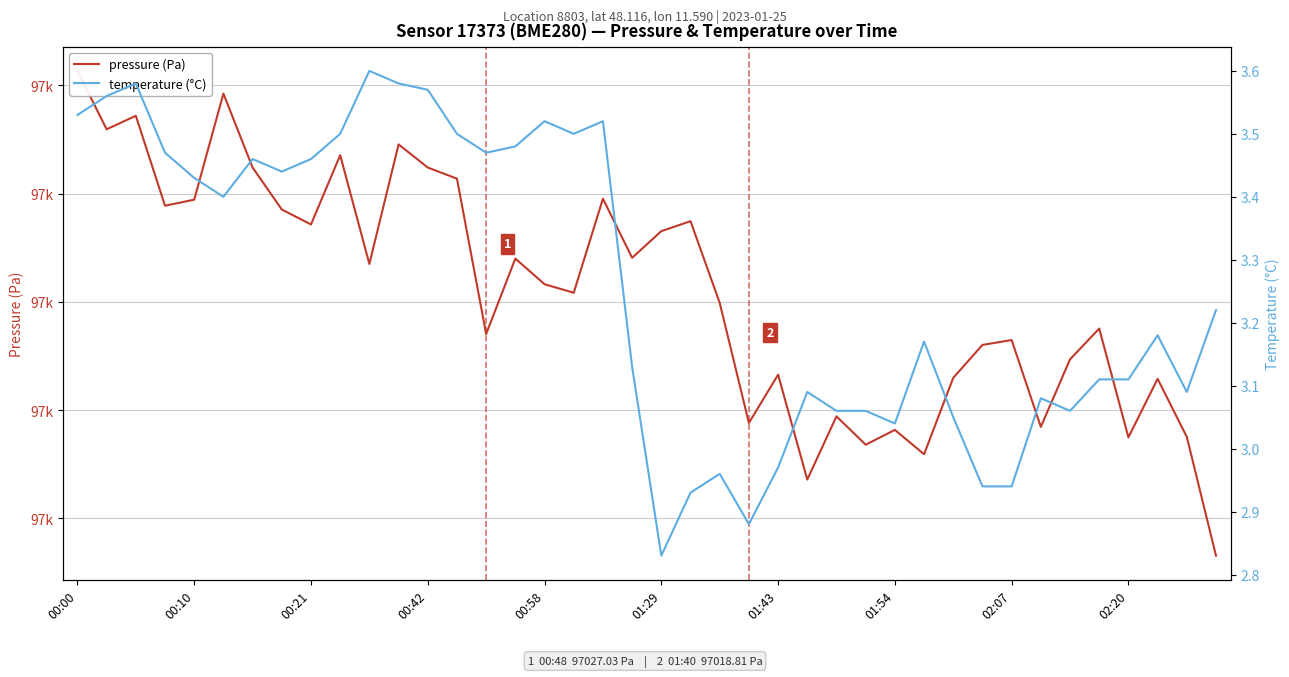

What is the value of the pressure (Pa) point at the 13th from the left?

97042.4